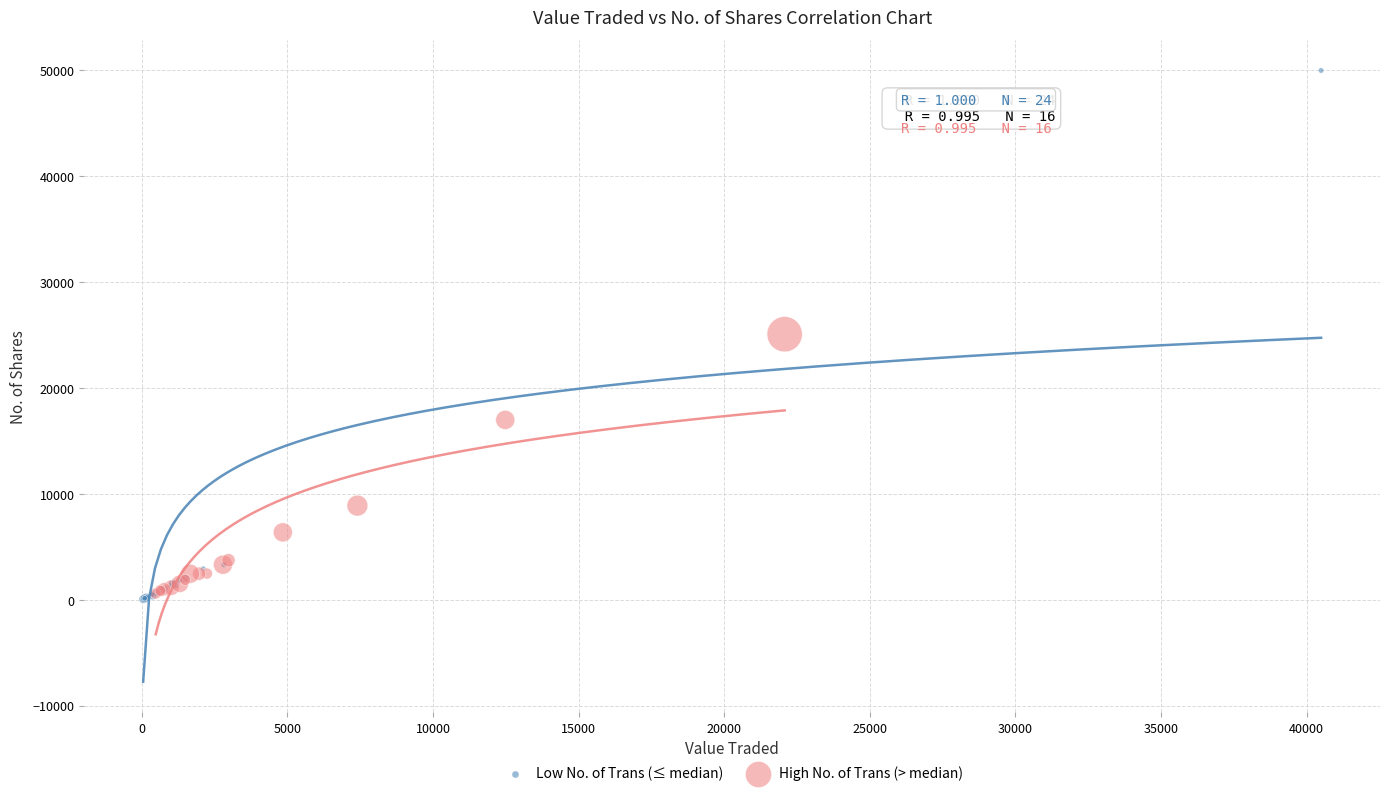

Which series has the largest Y range (max minus min)?

Low No. of Trans (≤ median)